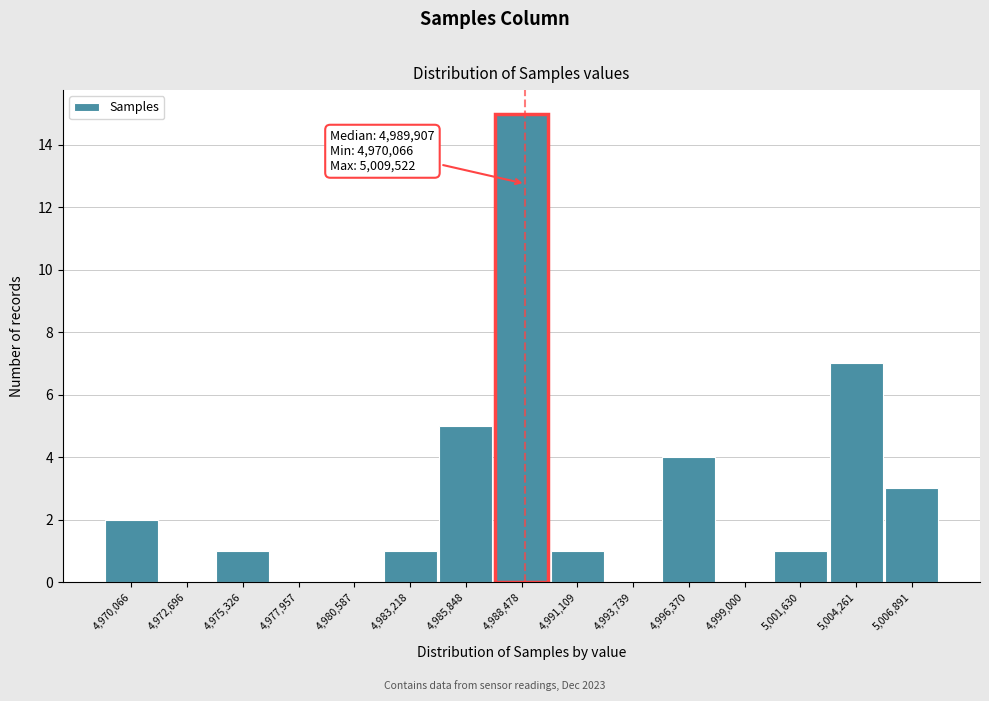

Reading right to left, what are all the values shown in this chart?

5,006,891=3	5,004,261=7	5,001,630=1	4,999,000=0	4,996,370=4	4,993,739=0	4,991,109=1	4,988,478=15	4,985,848=5	4,983,218=1	4,980,587=0	4,977,957=0	4,975,326=1	4,972,696=0	4,970,066=2